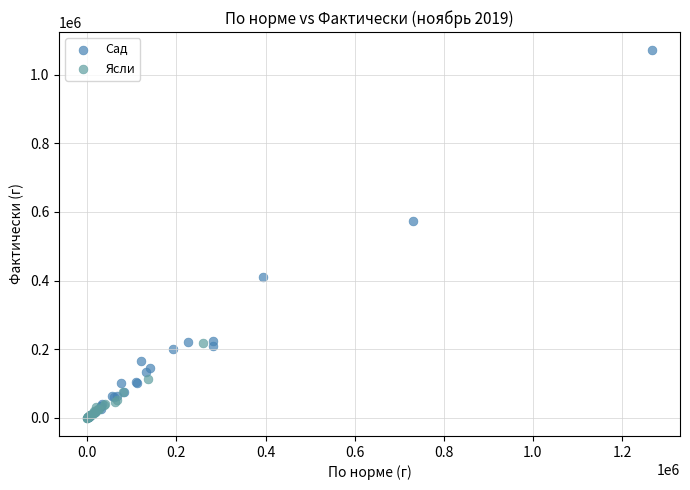

What are all the series names shown in the legend?

Сад, Ясли